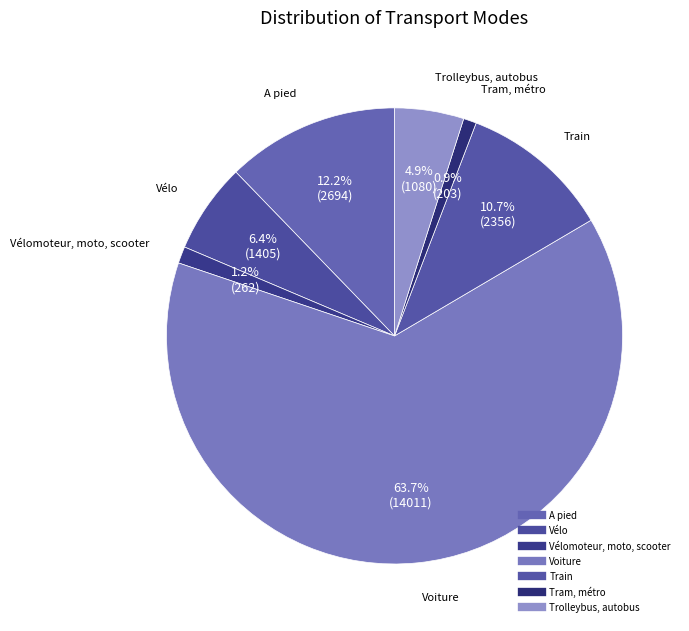

Is there any slice that represents more than half of the pie?

Yes